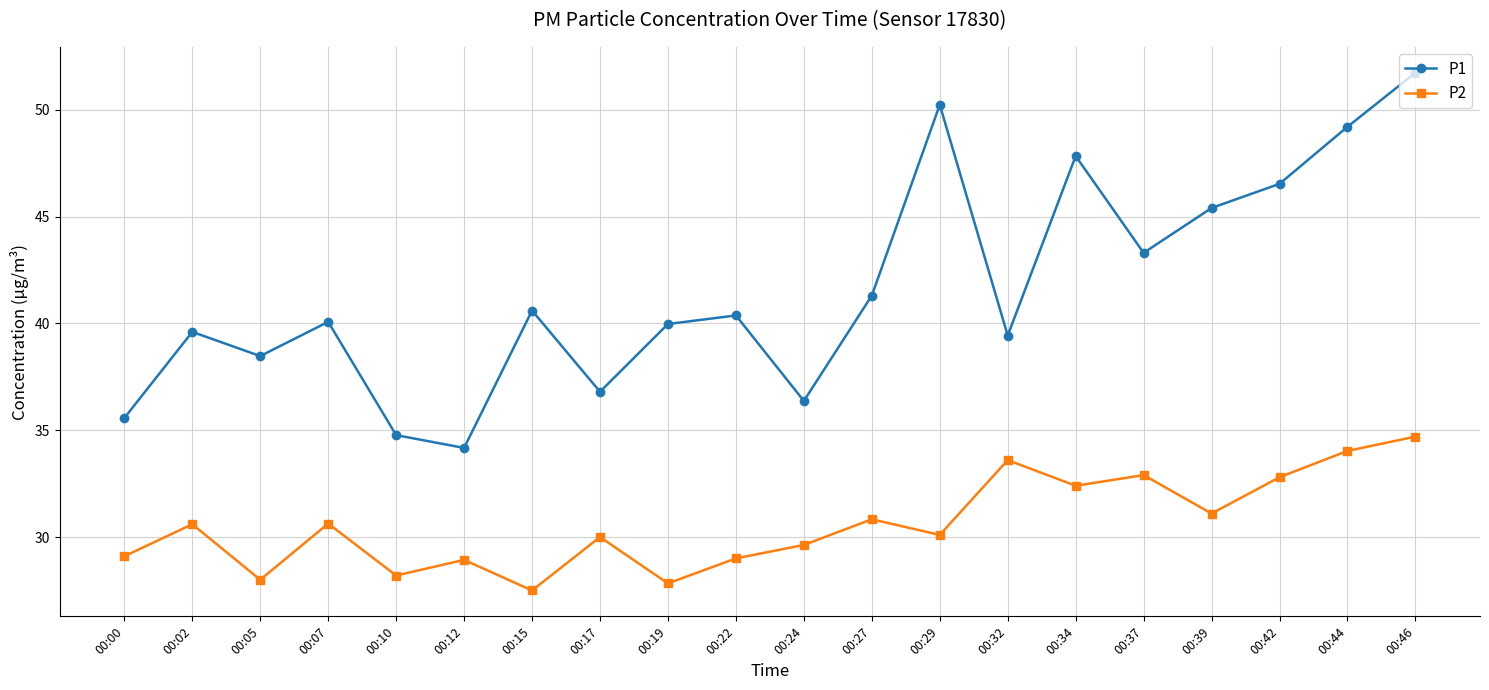

List the series in order of their overall mean, highest first.

P1, P2